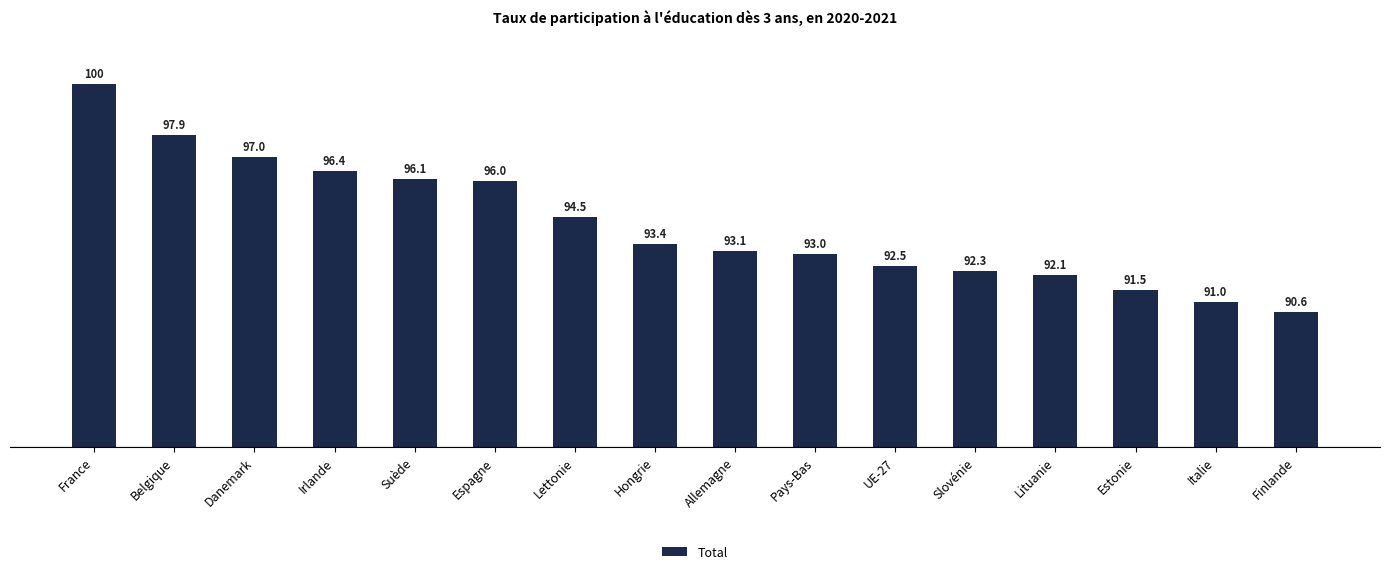

What value does the data have at Italie?

91.0